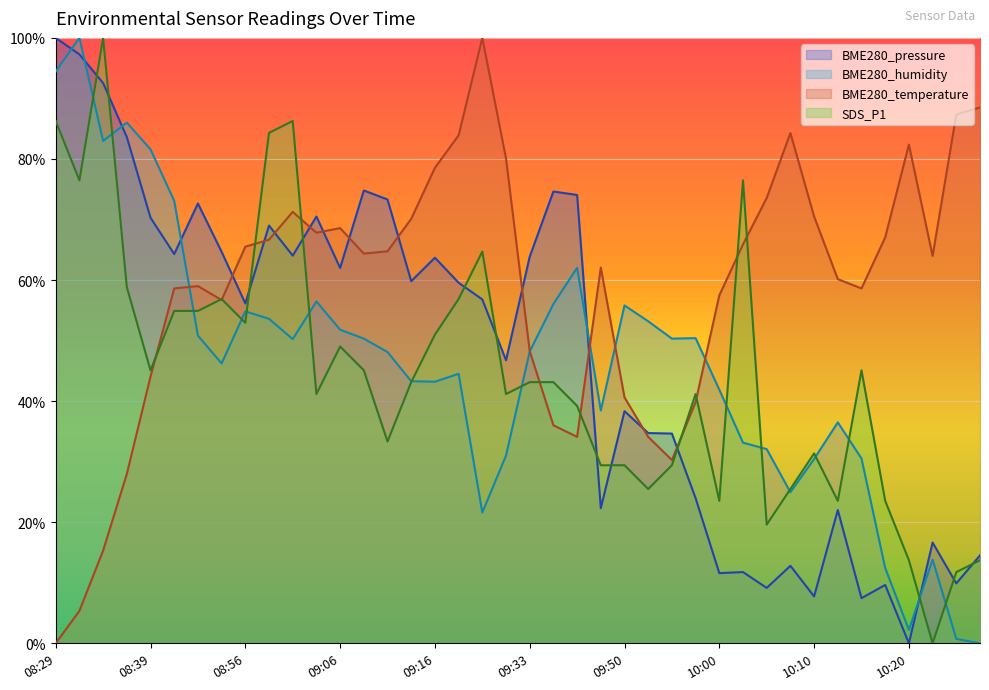

At how many categories does at least one series exceed 38?

40